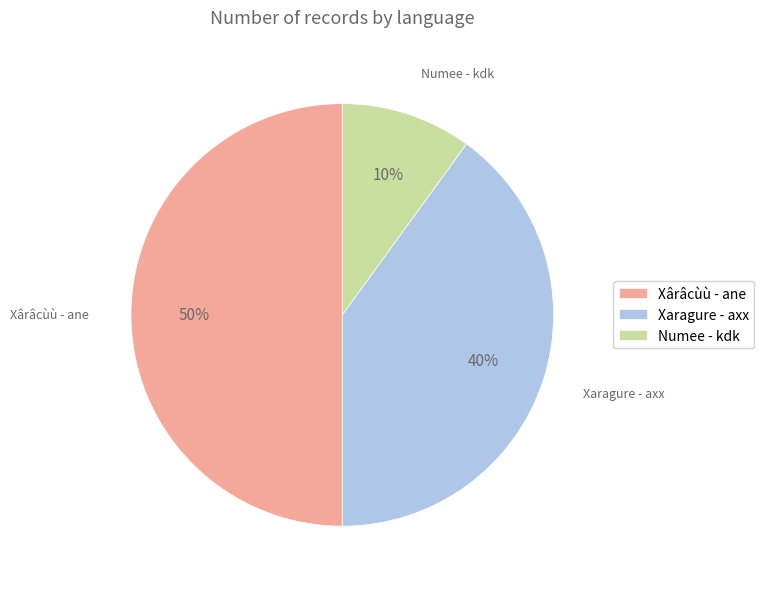

Which category has the smallest portion of the pie?

Numee - kdk